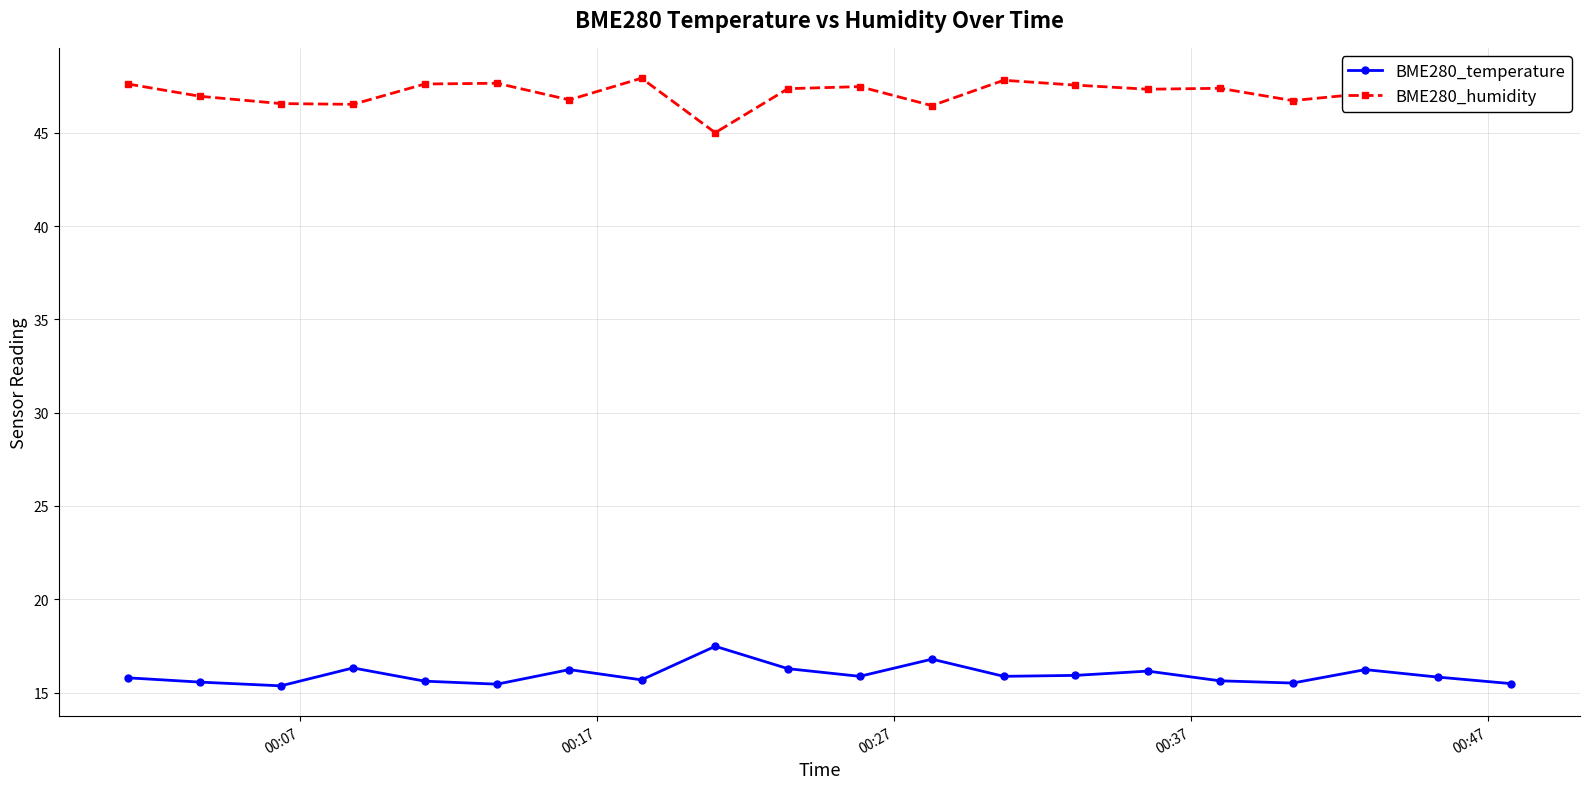

What is the difference between the maximum and minimum values in the BME280_humidity series?

2.9